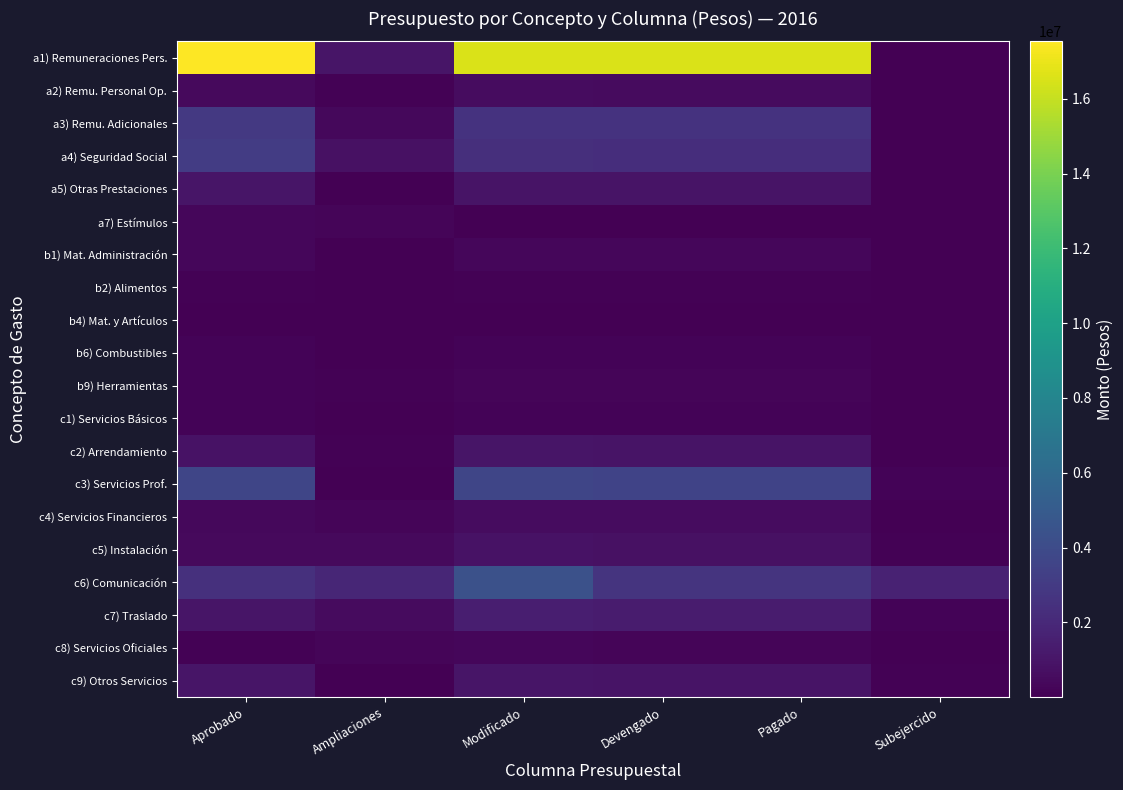

Which has a higher value, Modificado or Subejercido?

Modificado